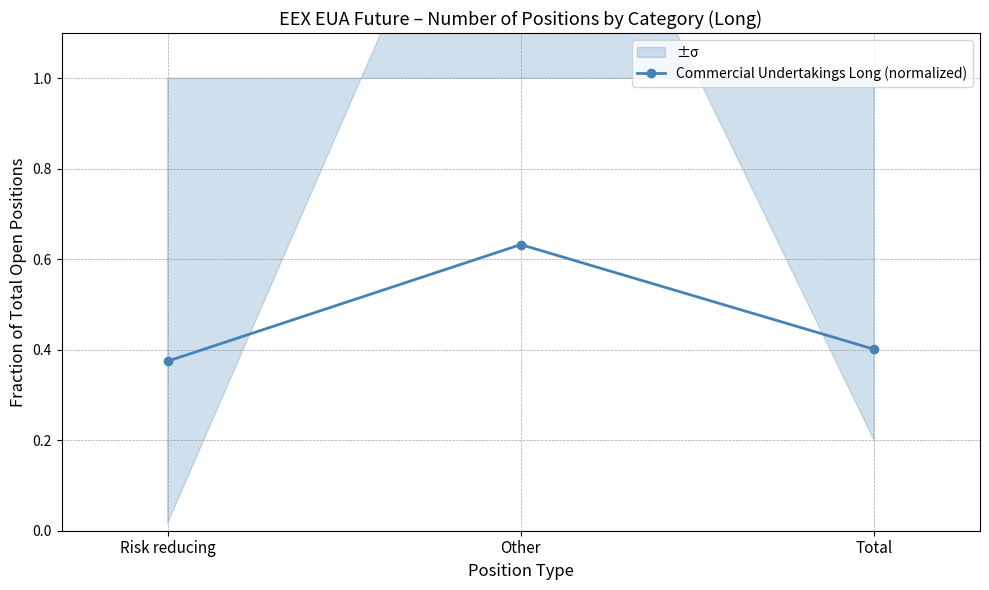

Rank the categories by value from lowest to highest.

Risk reducing, Total, Other